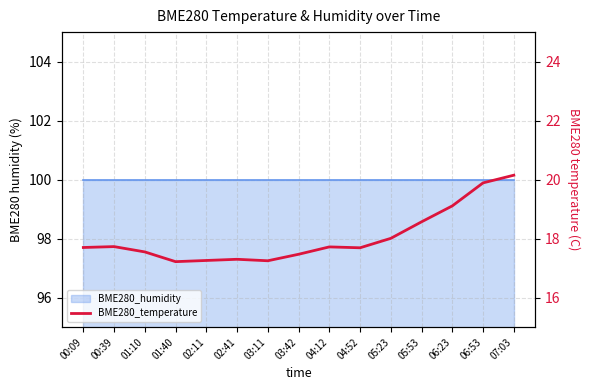

What is the ratio of the value at 01:40 to the value at 04:52?

1.0